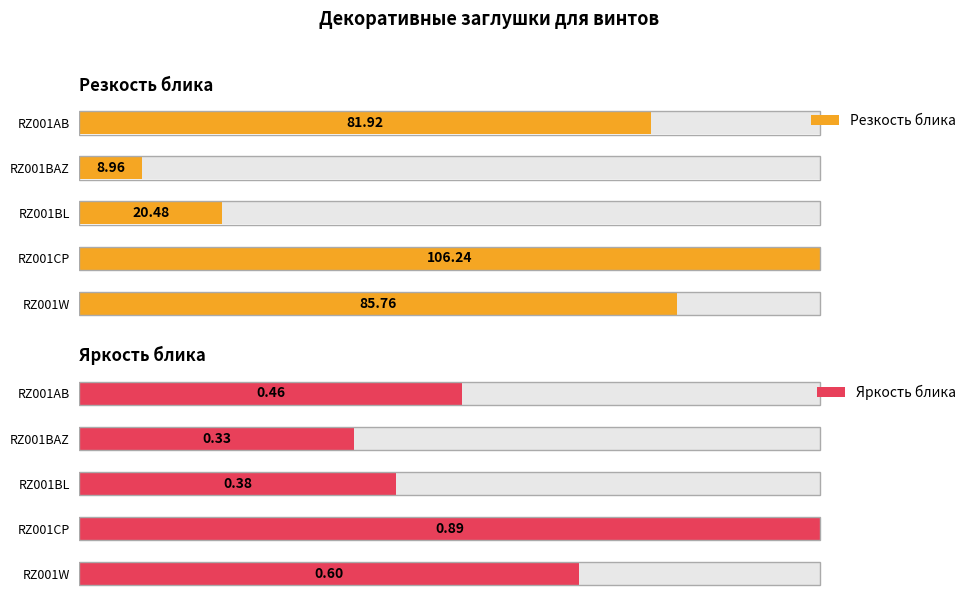

Which series changed the most between RZ001BAZ and RZ001BL?

Резкость блика